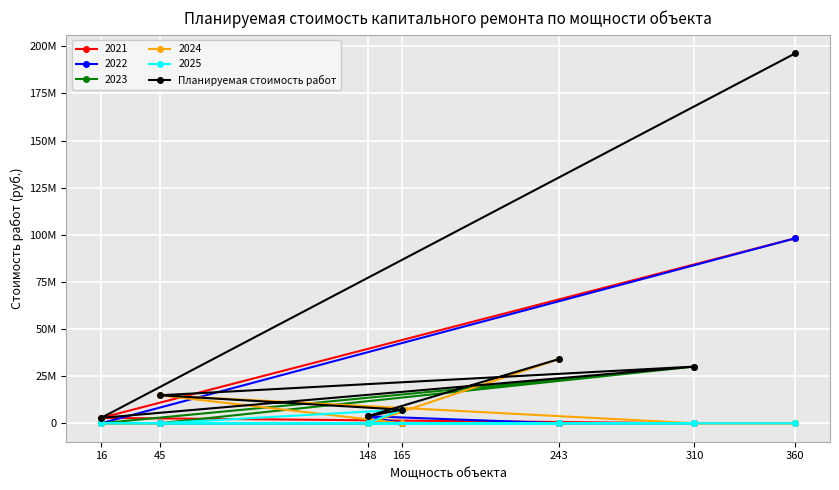

Is it true that the value at 148 is 3722160?

True